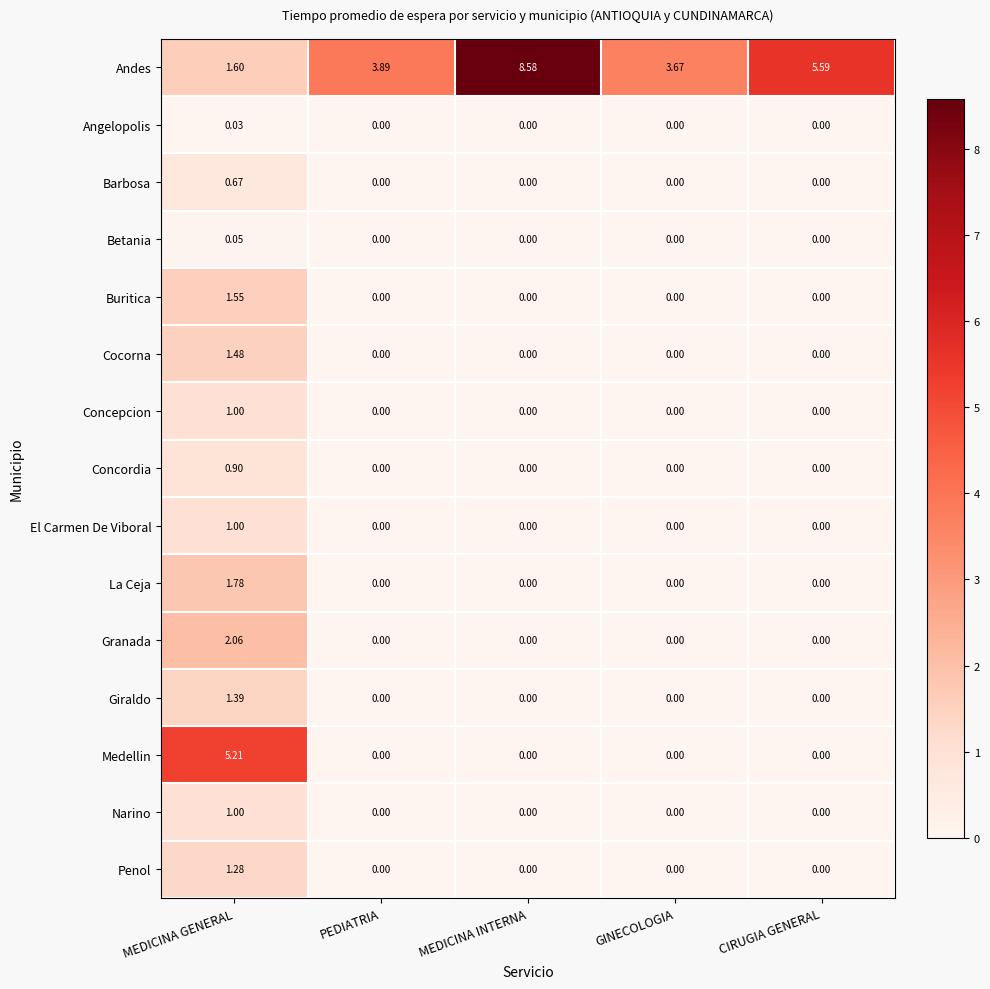

Which label corresponds to the largest value in the chart?

MEDICINA INTERNA